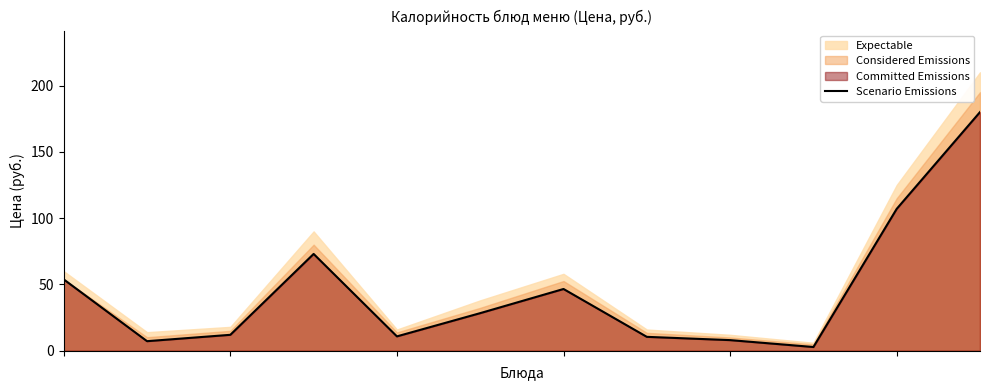

How many lines are shown in the chart?

1